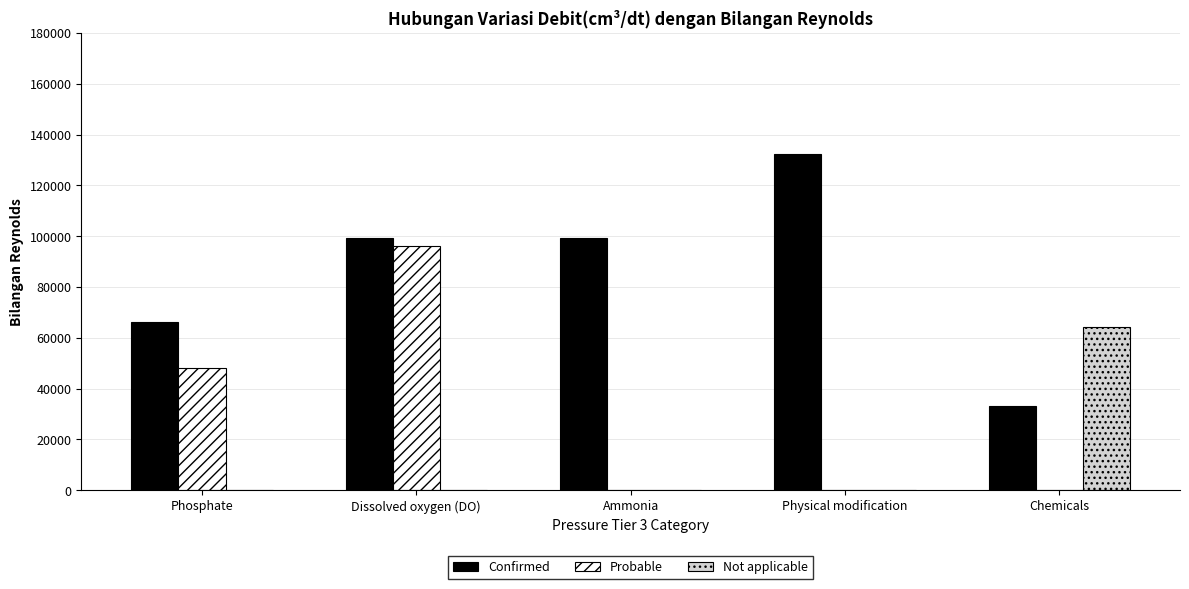

Are the bars horizontal?

No